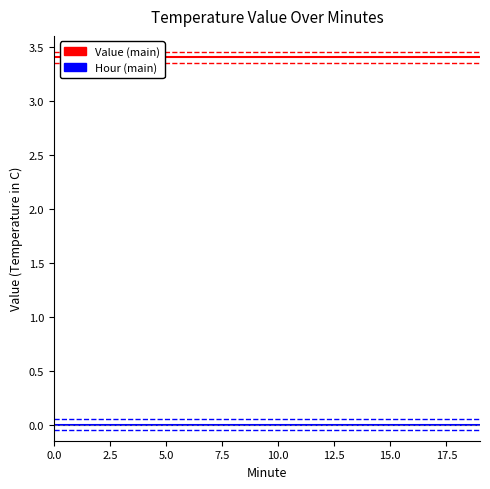

How many lines are shown in the chart?

6